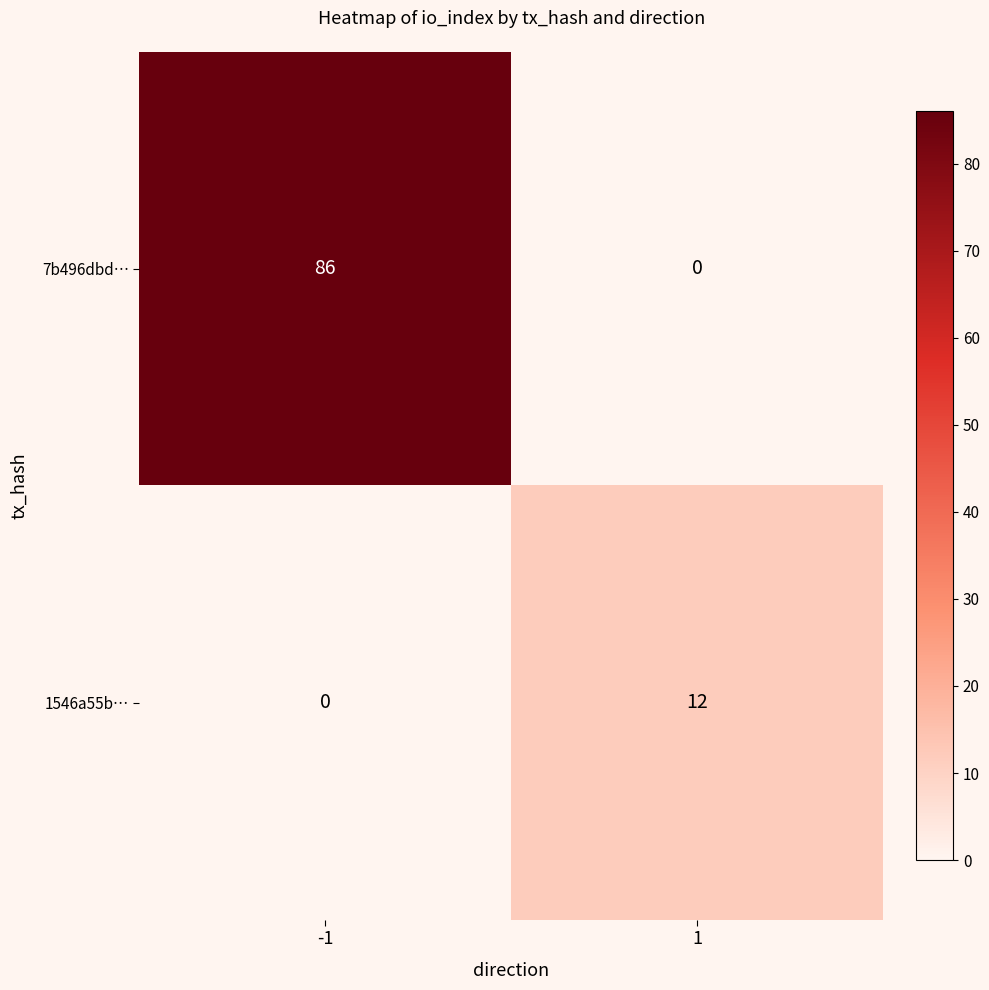

What is the average value of the 1546a55b… series?

6